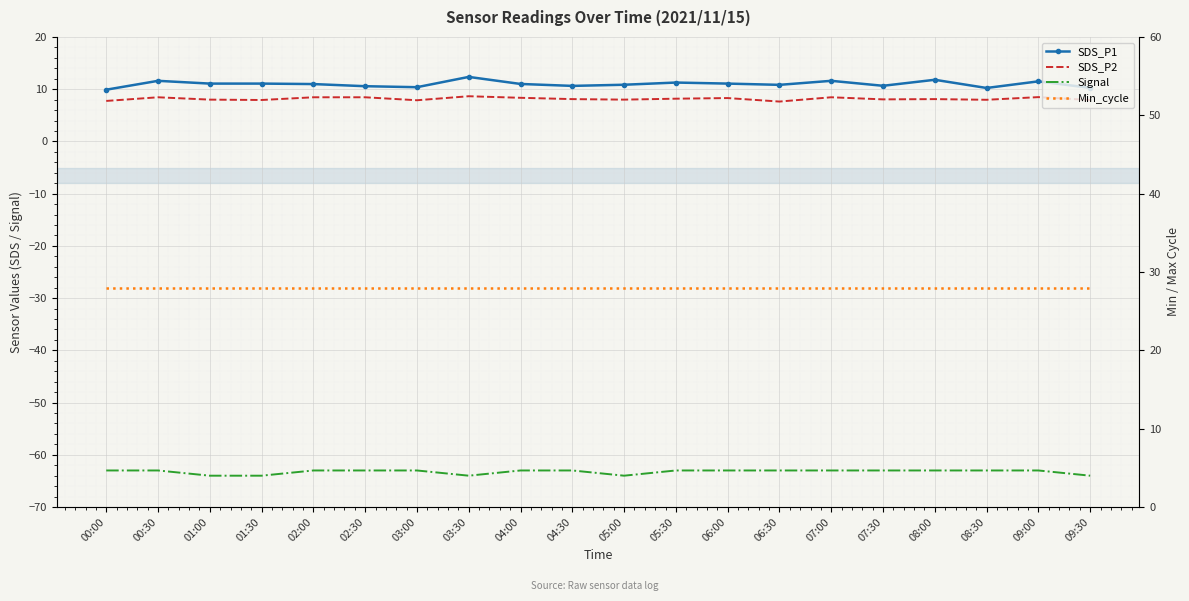

In SDS_P2, how many points are lower than both neighbors (excluding endpoints)?

6